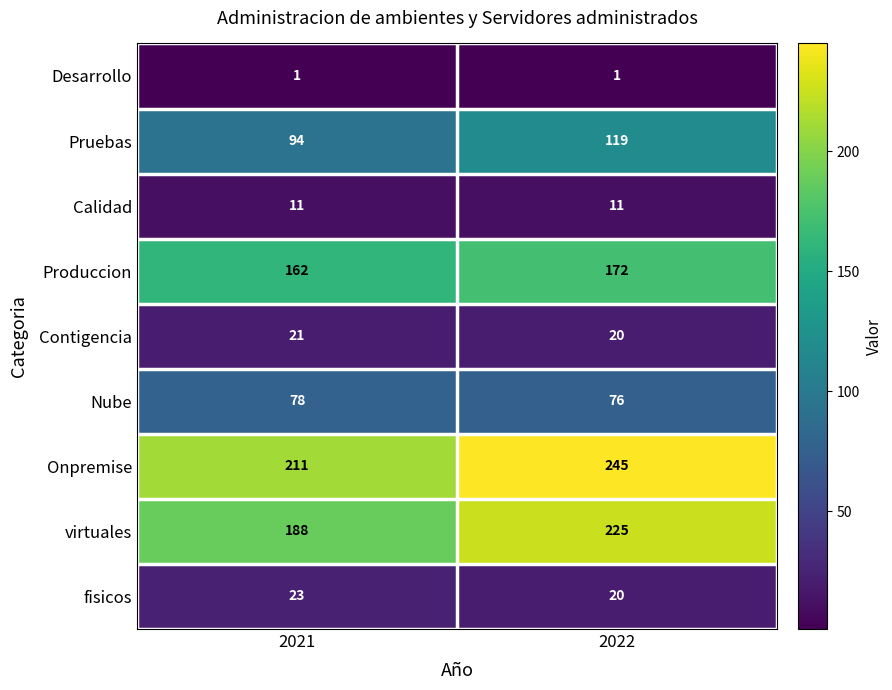

Reading right to left, transcribe all the data shown in this chart.

Desarrollo: 1	1
Pruebas: 119	94
Calidad: 11	11
Produccion: 172	162
Contigencia: 20	21
Nube: 76	78
Onpremise: 245	211
virtuales: 225	188
fisicos: 20	23